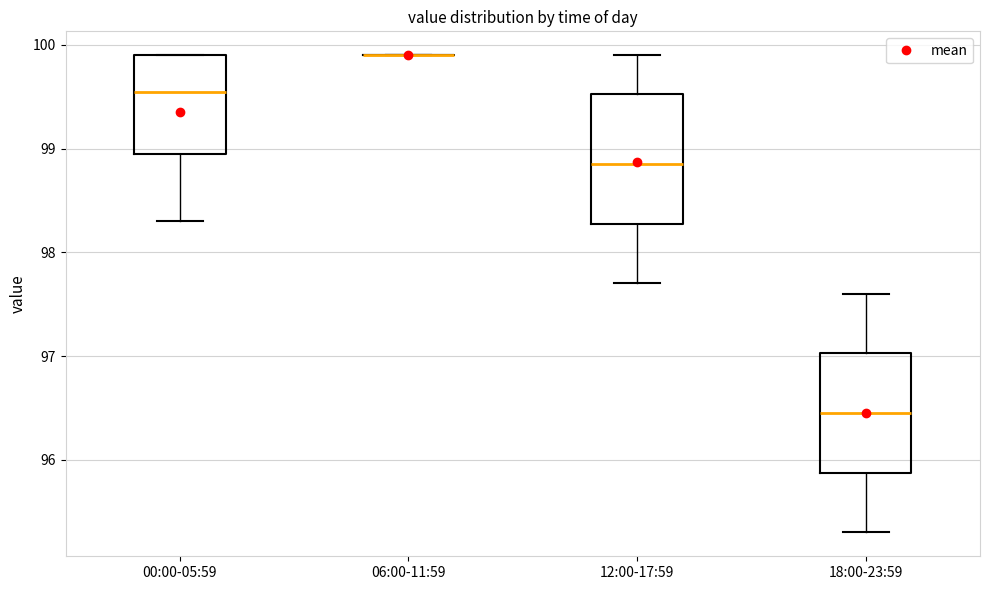

Reading left to right, transcribe this box plot: for each box, give where its median line is, the range the box spans, and where its two whiskers end, as read against the y-axis. The values are not printed on the chart, so give them approximately, as read against the axis.

00:00-05:59: median 99.6, box 99.0 to 99.9, whiskers 98.3 to 99.9
06:00-11:59: box collapsed to a line at 99.9, whiskers 99.9 to 99.9
12:00-17:59: median 98.9, box 98.3 to 99.5, whiskers 97.7 to 99.9
18:00-23:59: median 96.5, box 95.9 to 97.0, whiskers 95.3 to 97.6